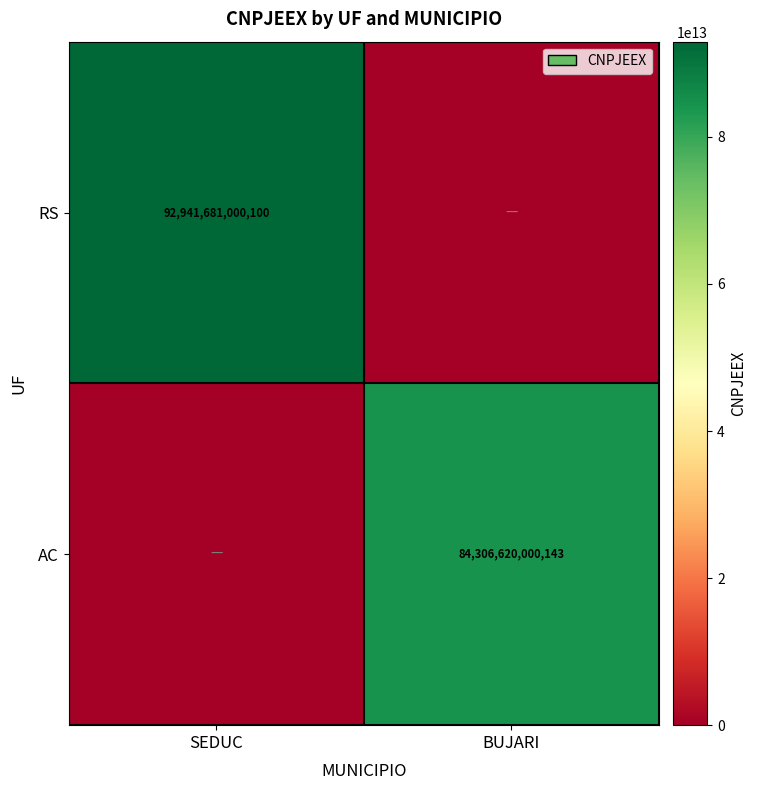

At how many categories does at least one series exceed 4310134916718?

2